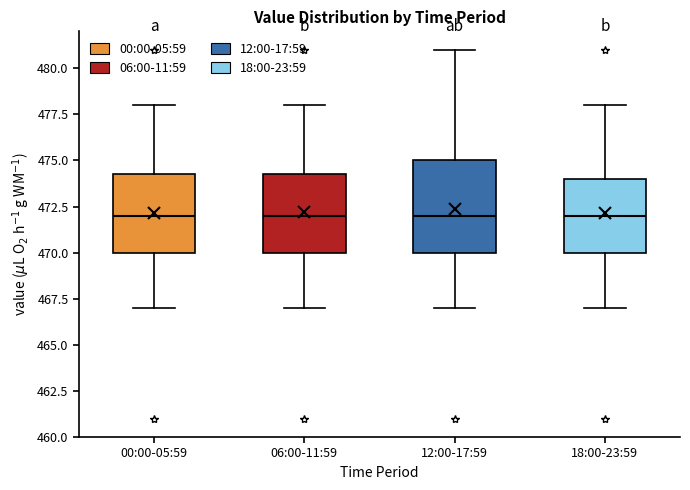

Where is the upper edge of the box for 18:00-23:59 on the y-axis? The values are not printed on the chart, so give them approximately, as read against the axis.

474.0